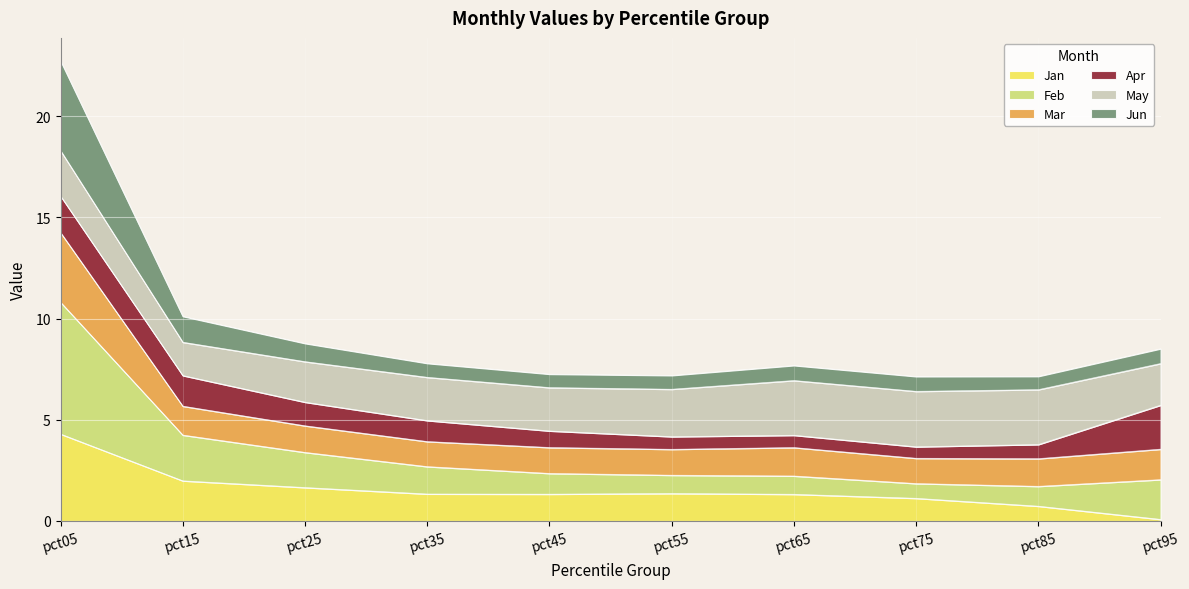

What is the total value across all series at pct85?

7.1